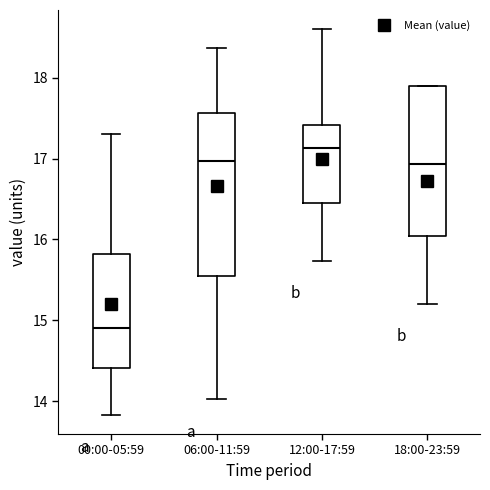

Which box has the highest median line?

12:00-17:59